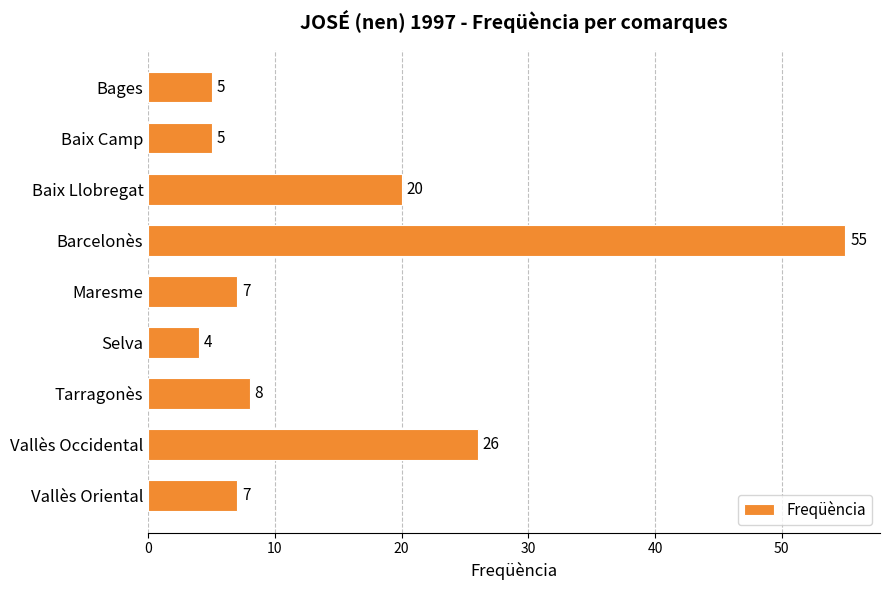

Reading bottom to top, extract all data points from this chart.

Vallès Oriental=7	Vallès Occidental=26	Tarragonès=8	Selva=4	Maresme=7	Barcelonès=55	Baix Llobregat=20	Baix Camp=5	Bages=5